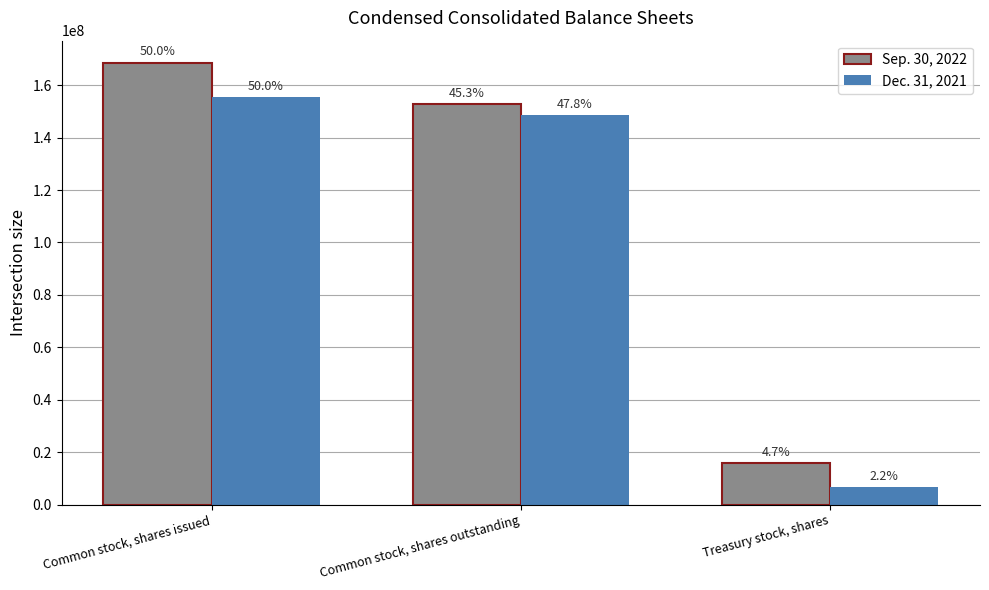

List the series in order of their overall mean, lowest first.

Dec. 31, 2021, Sep. 30, 2022